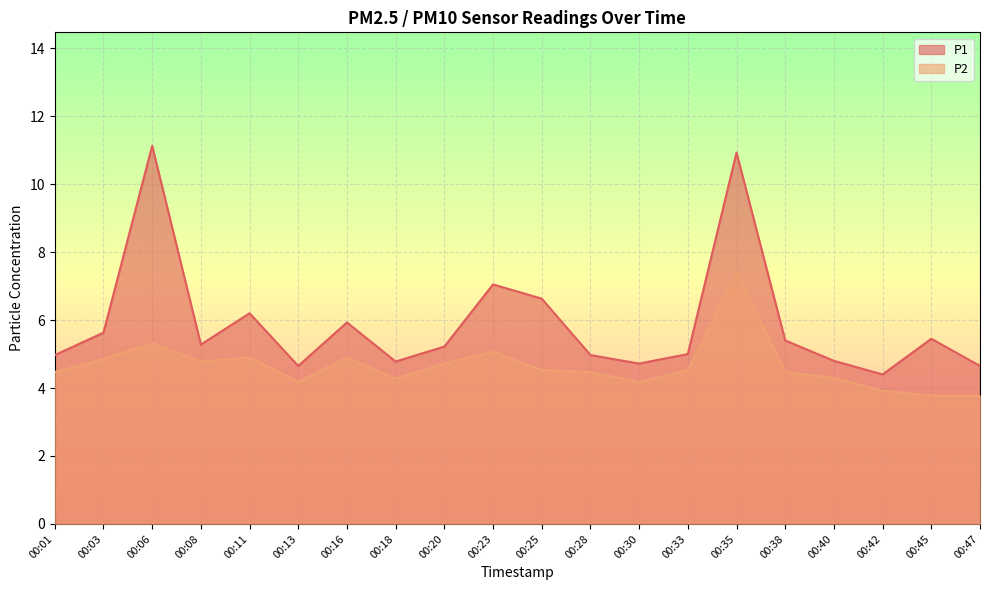

At 00:06, list the series in order from smallest to largest.

P2, P1